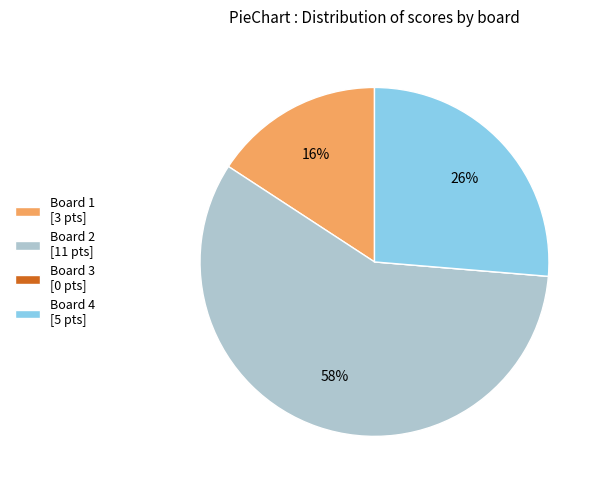

Is there any slice that represents more than half of the pie?

Yes